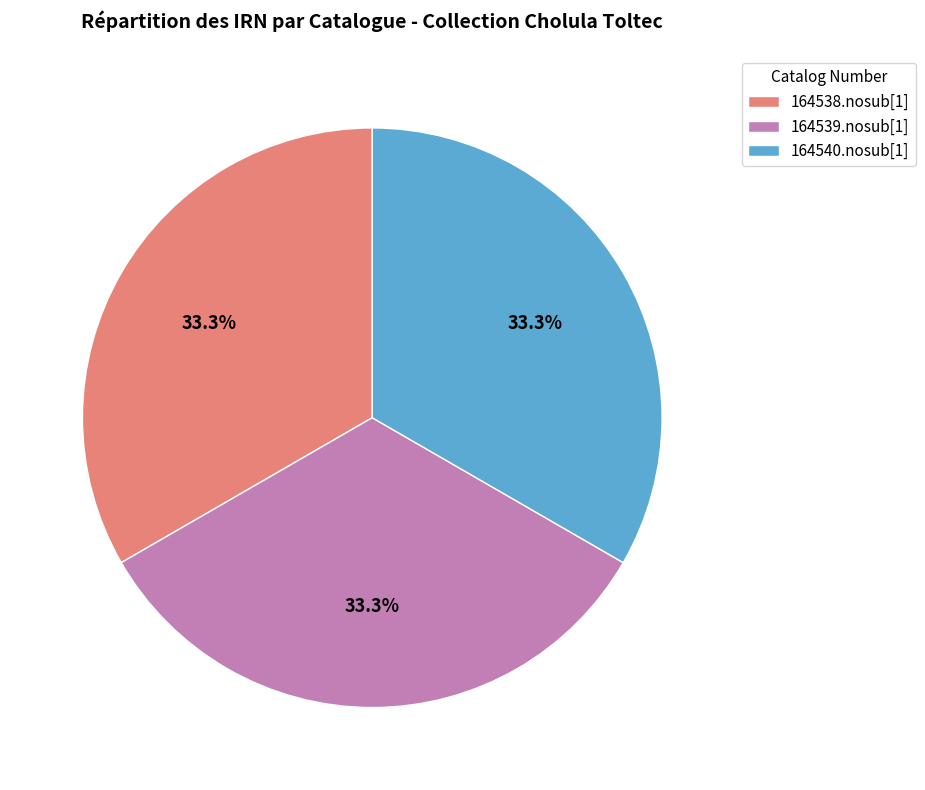

To the nearest percent, what percentage of the pie is 164540.nosub[1]?

33%